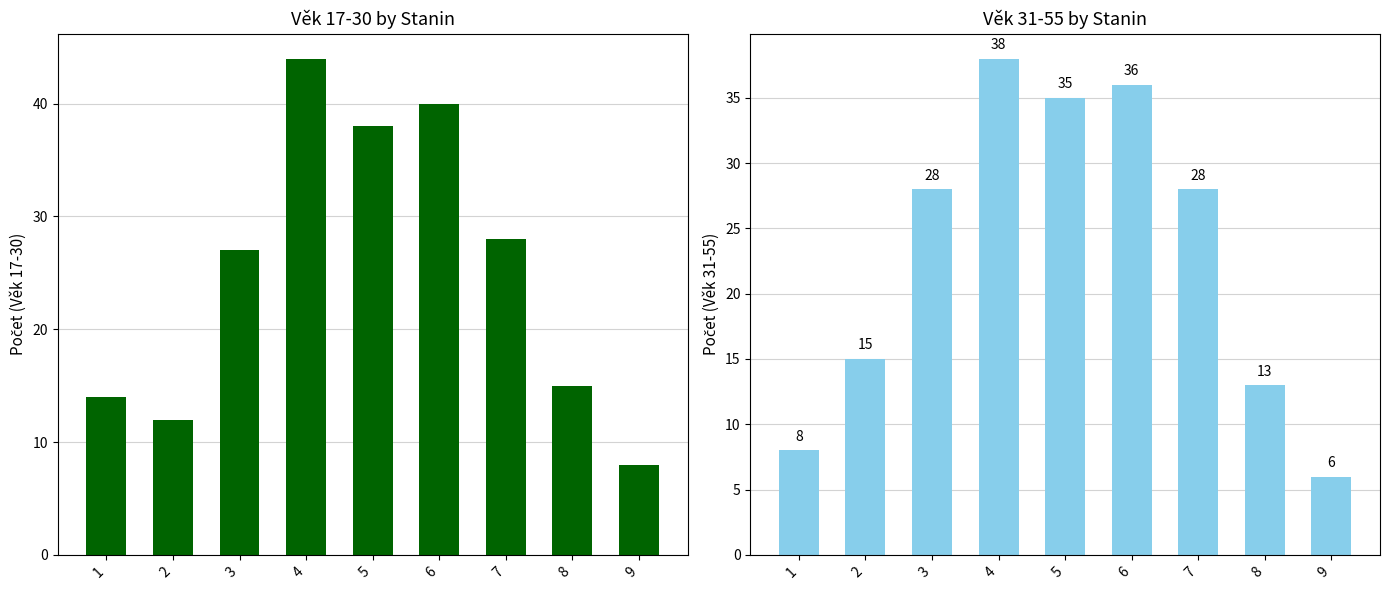

What is the value of the Věk 31-55 bar at the 7th from the left?

28